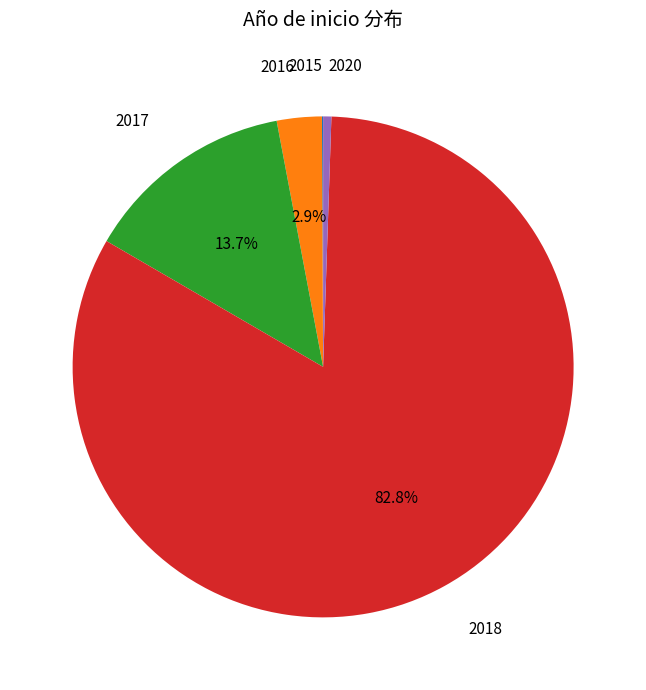

Is there any slice that represents more than half of the pie?

Yes